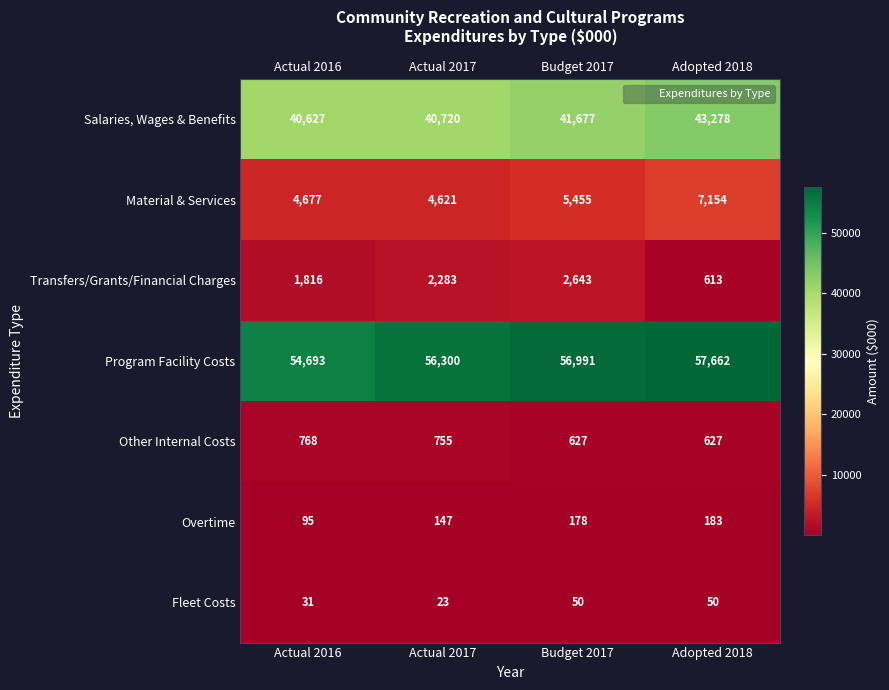

Which series has the largest range (max minus min)?

Program Facility Costs